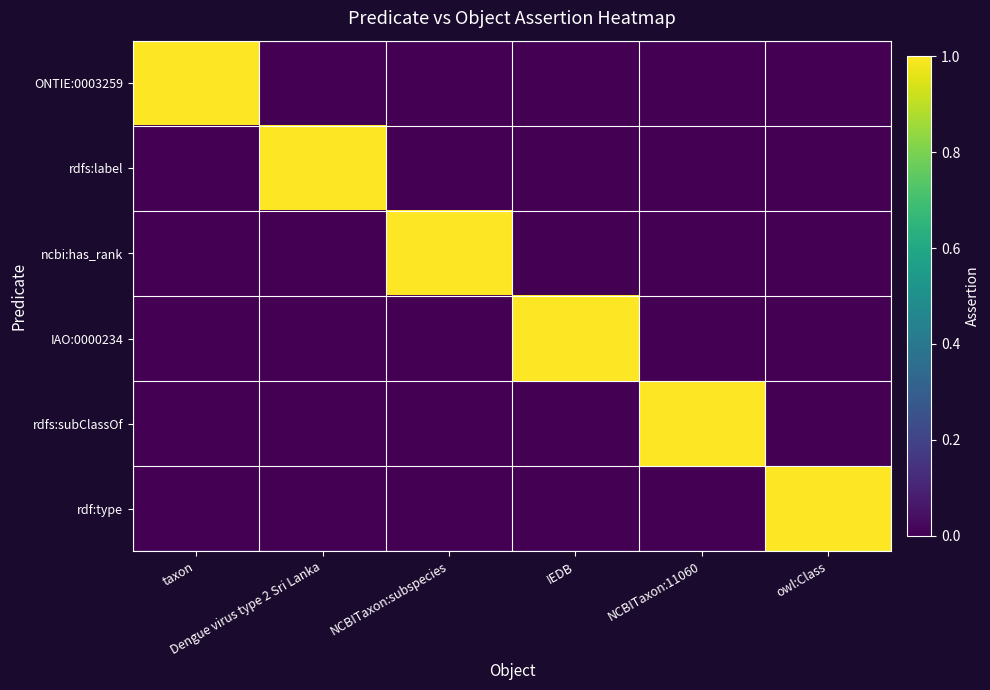

Which series changed the most between taxon and Dengue virus type 2 Sri Lanka?

ONTIE:0003259